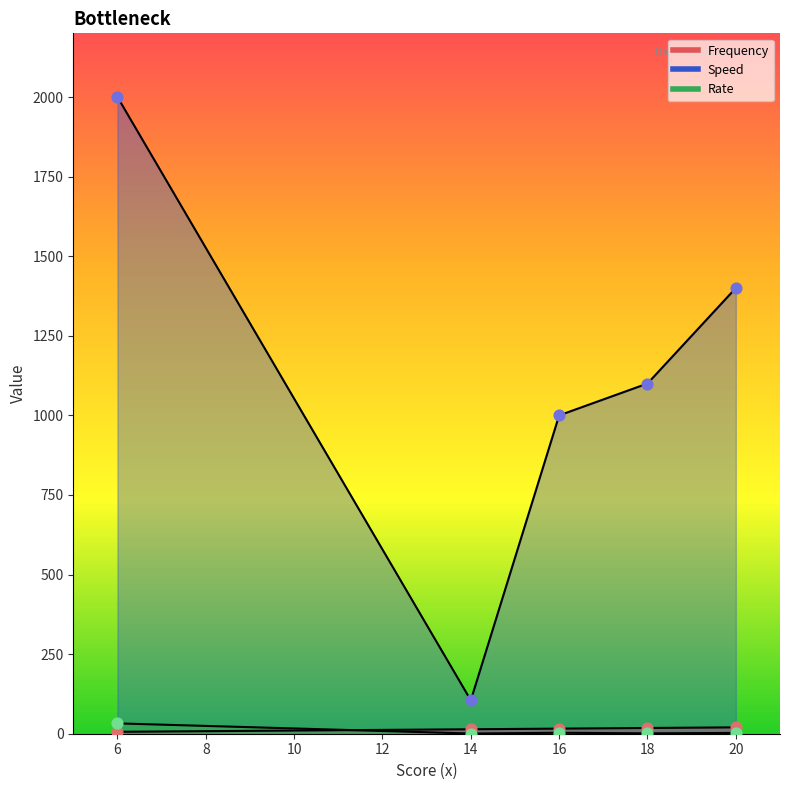

At how many categories does at least one series exceed 1999?

1